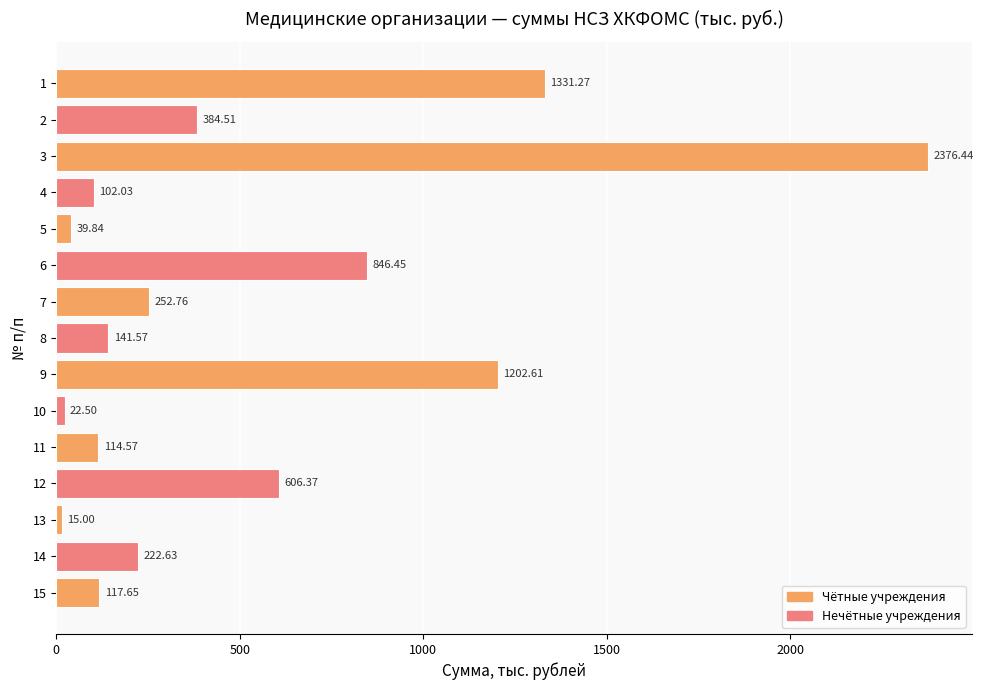

What is the difference between the values at 8 and 6?

704.9